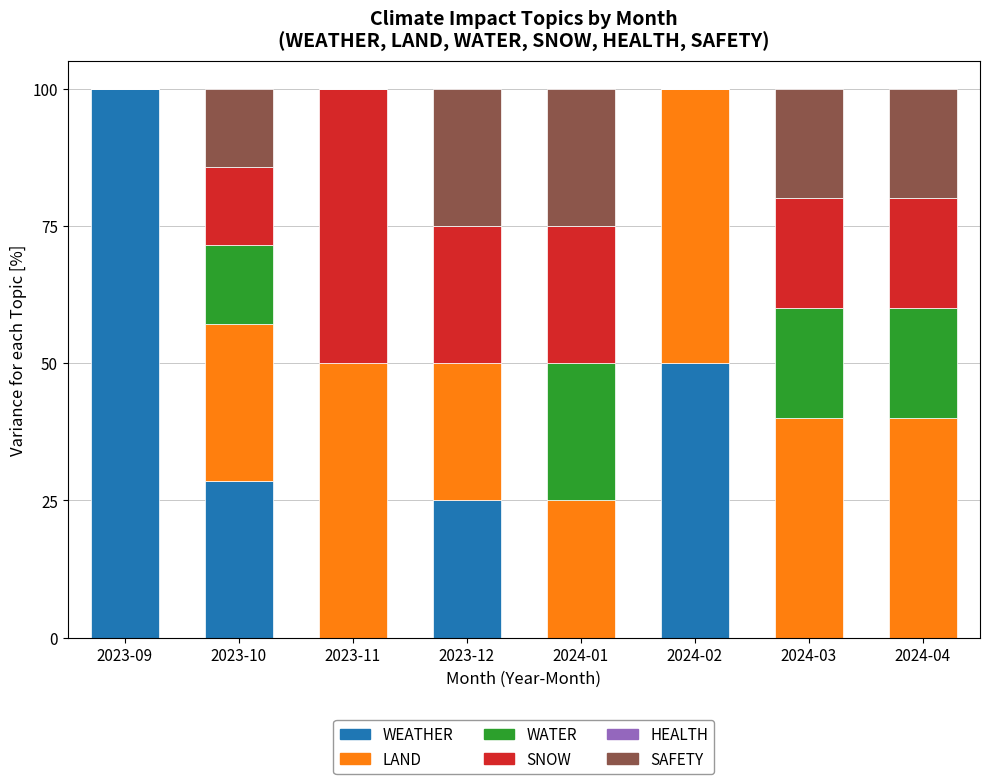

What is the maximum value for WEATHER?

100.0